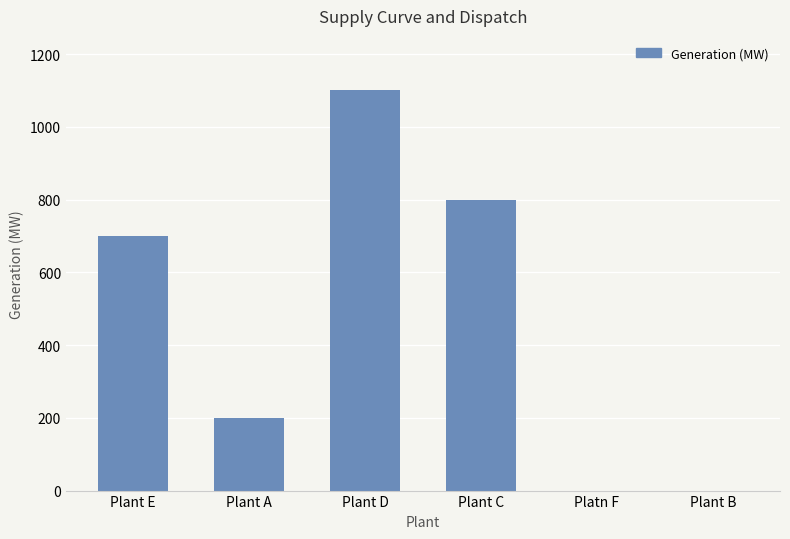

Approximately how many times larger is the value at Plant D compared to Plant A?

5.5